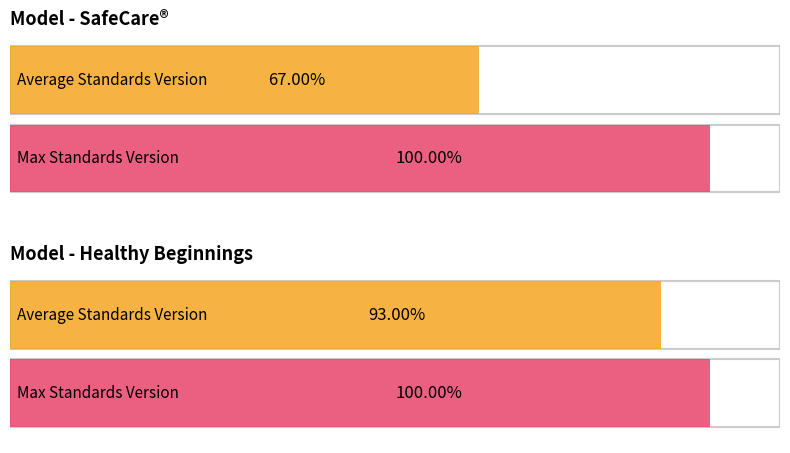

At which label is Max Standards Version closest to 2?

SafeCare®